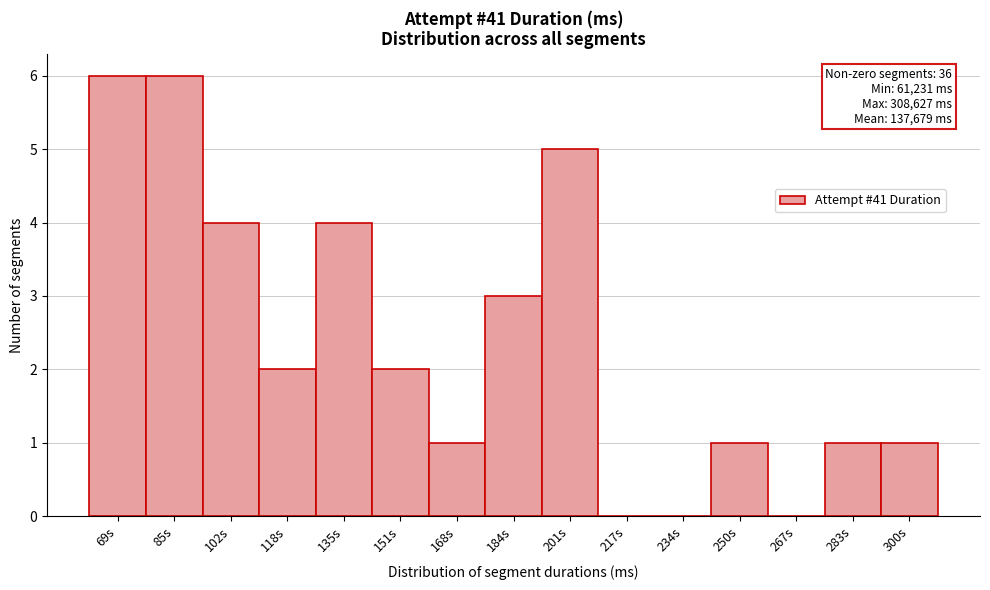

Reading left to right, list all the values displayed in this chart.

69s=6	85s=6	102s=4	118s=2	135s=4	151s=2	168s=1	184s=3	201s=5	217s=0	234s=0	250s=1	267s=0	283s=1	300s=1